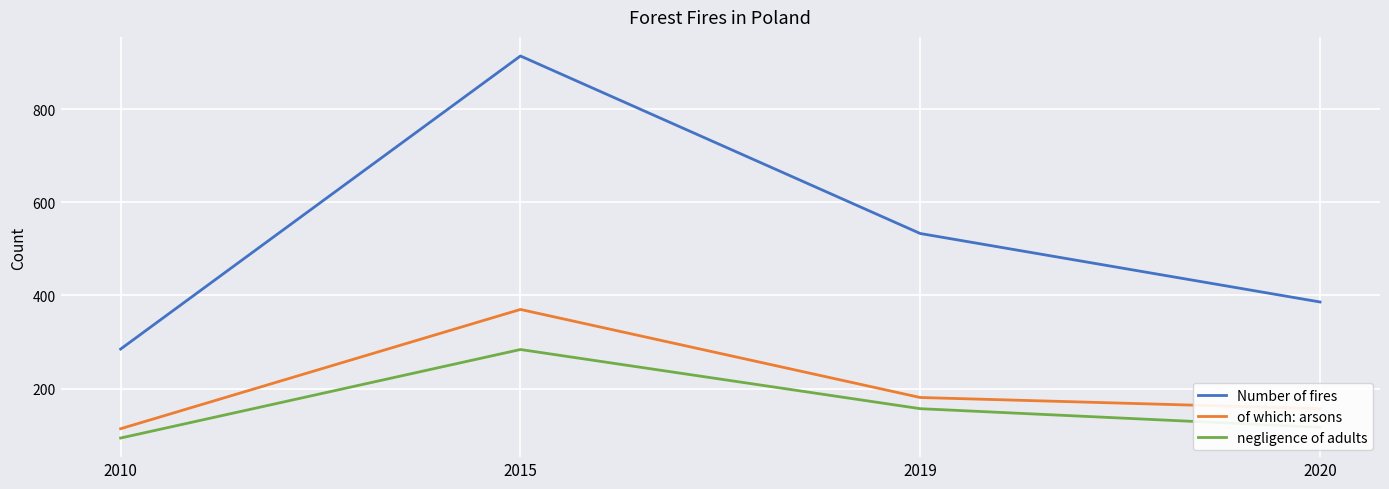

Which series has the widest spread of values?

Number of fires